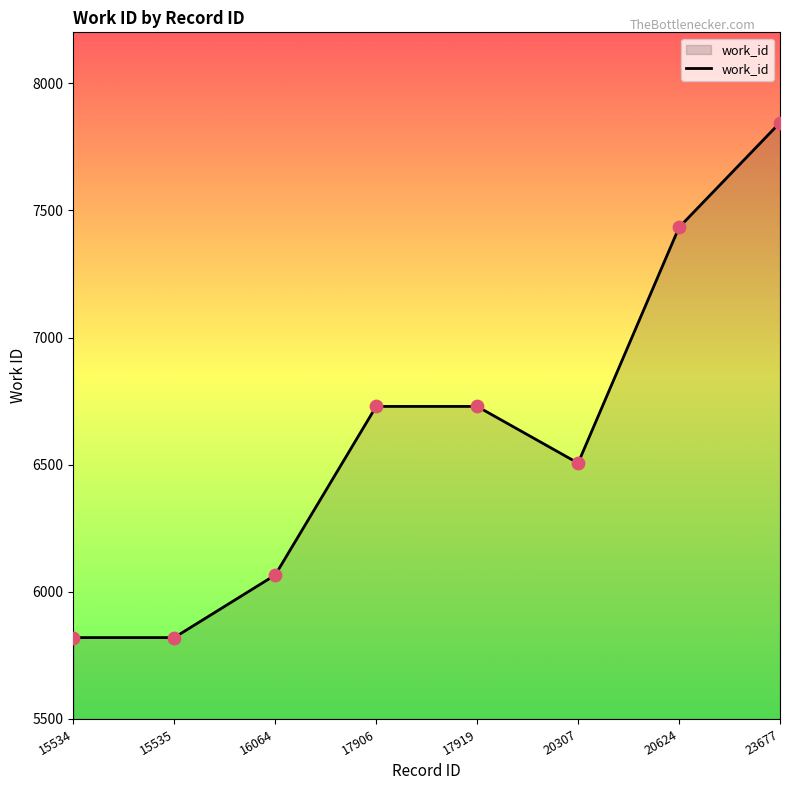

Which has a higher value, 17919 or 16064?

17919